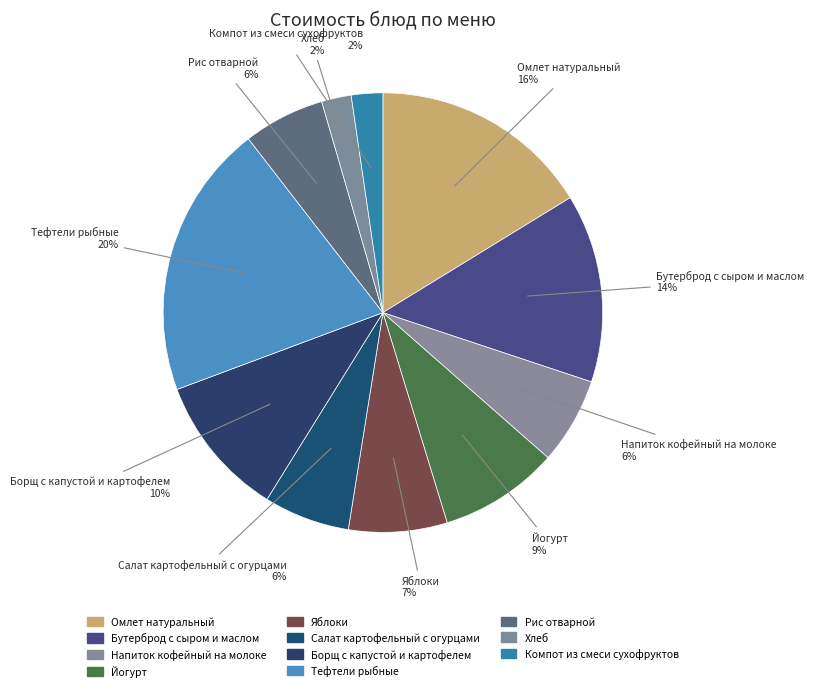

Is it true that Борщ с капустой и картофелем is 1% of the pie?

False